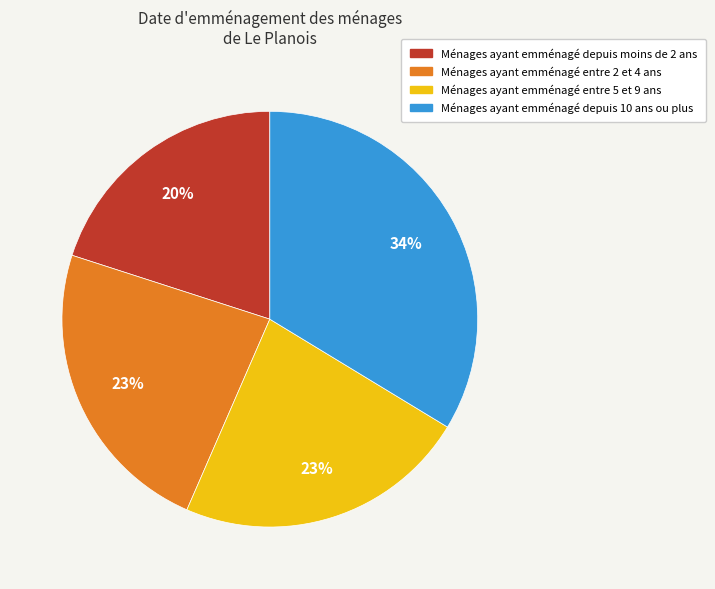

To the nearest percent, what is the difference between the largest and smallest slice percentages?

14%